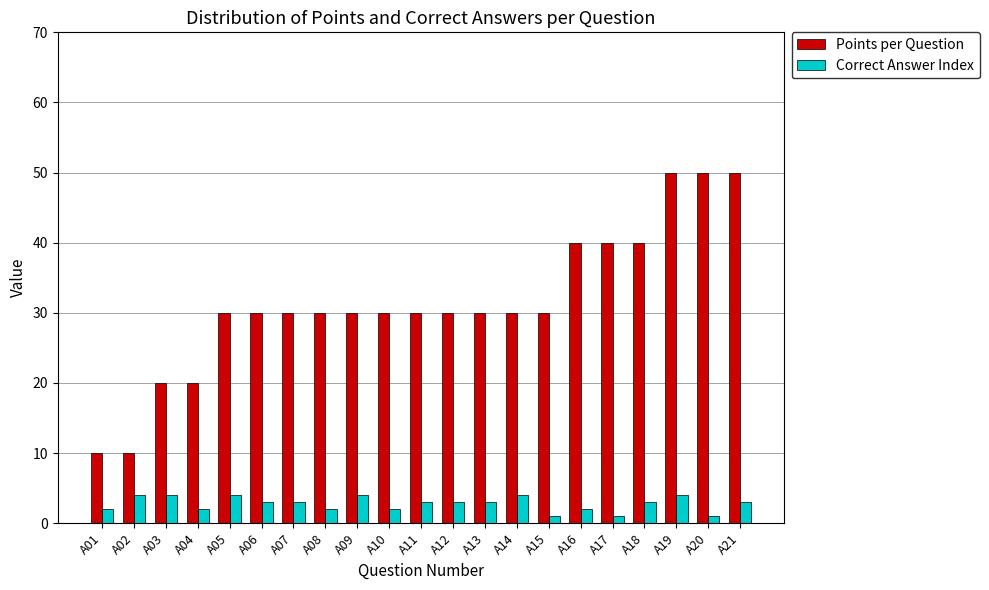

List the series in order of their overall mean, lowest first.

Correct Answer Index, Points per Question